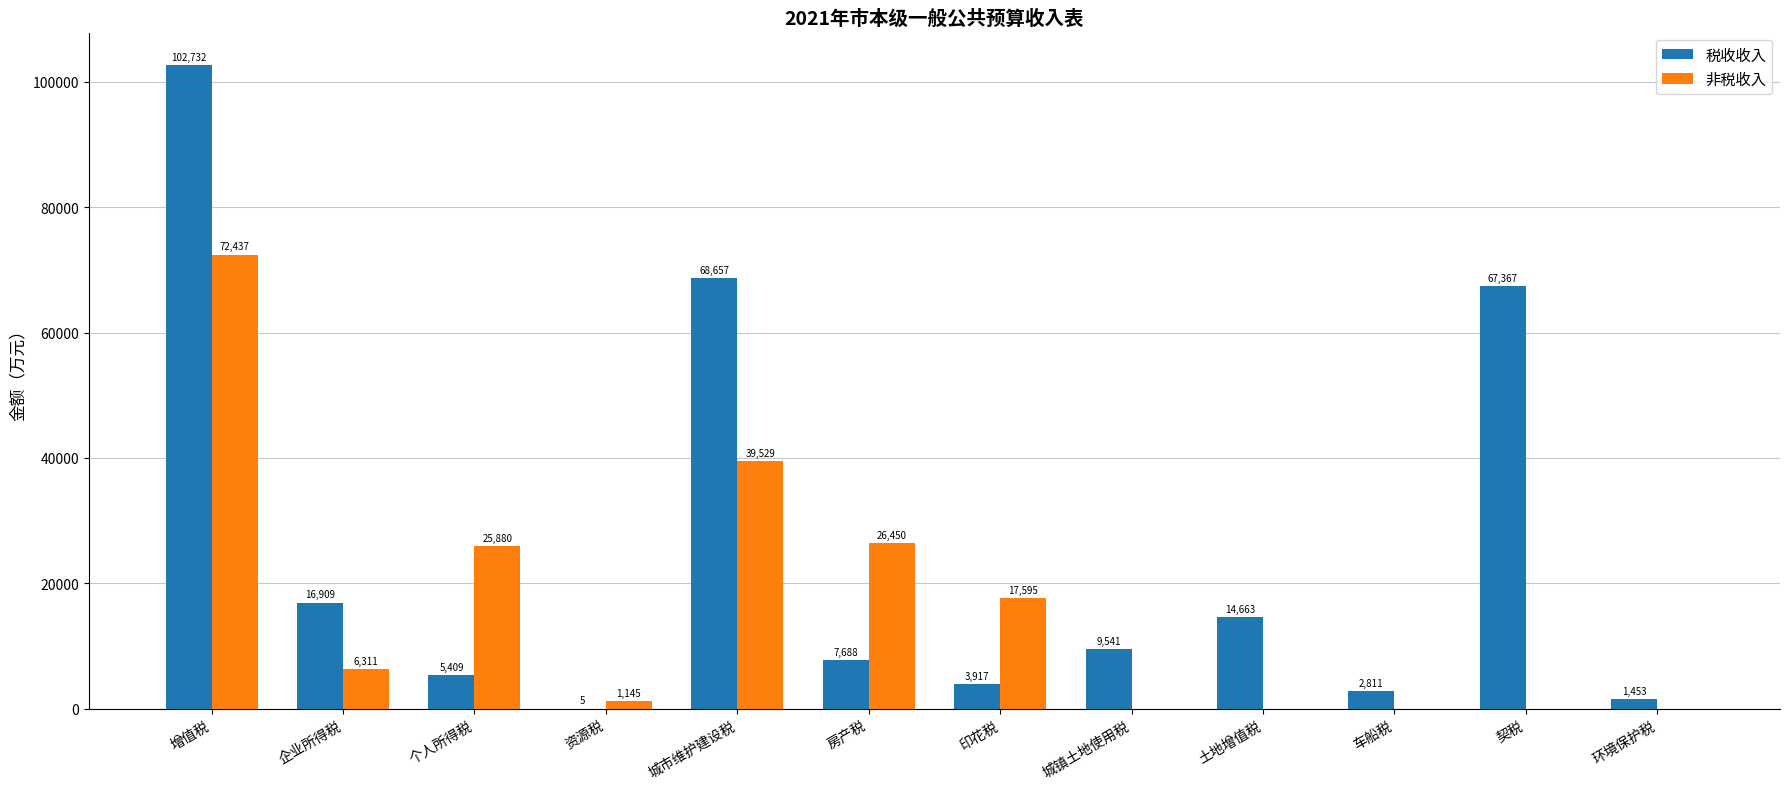

What is the approximate value of 税收收入 at 城市维护建设税, to the nearest 50?

68650